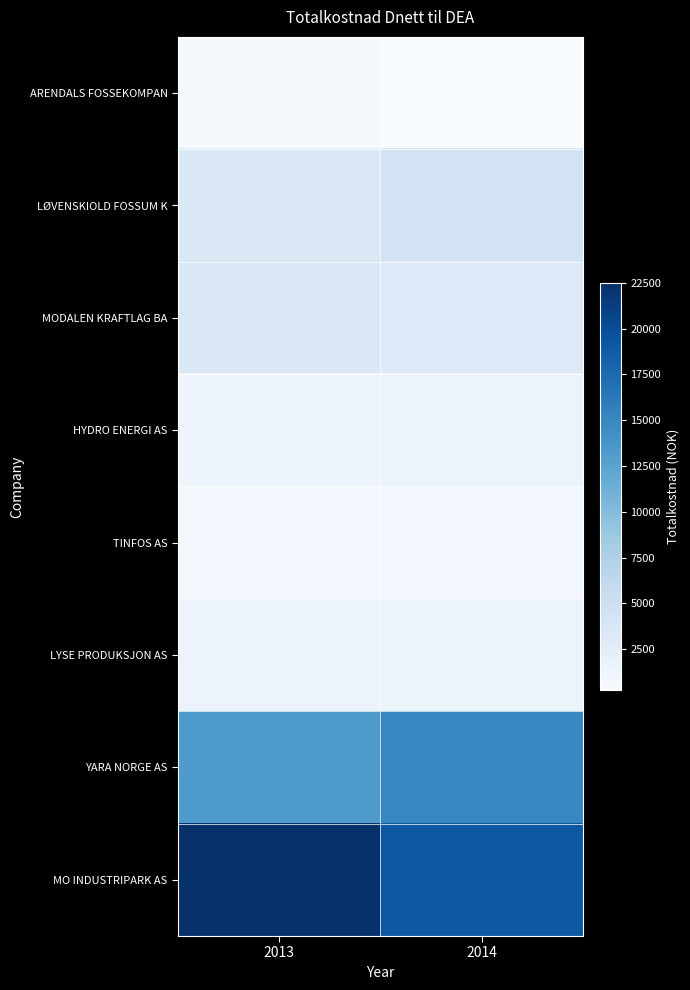

How many series are shown in this chart?

8